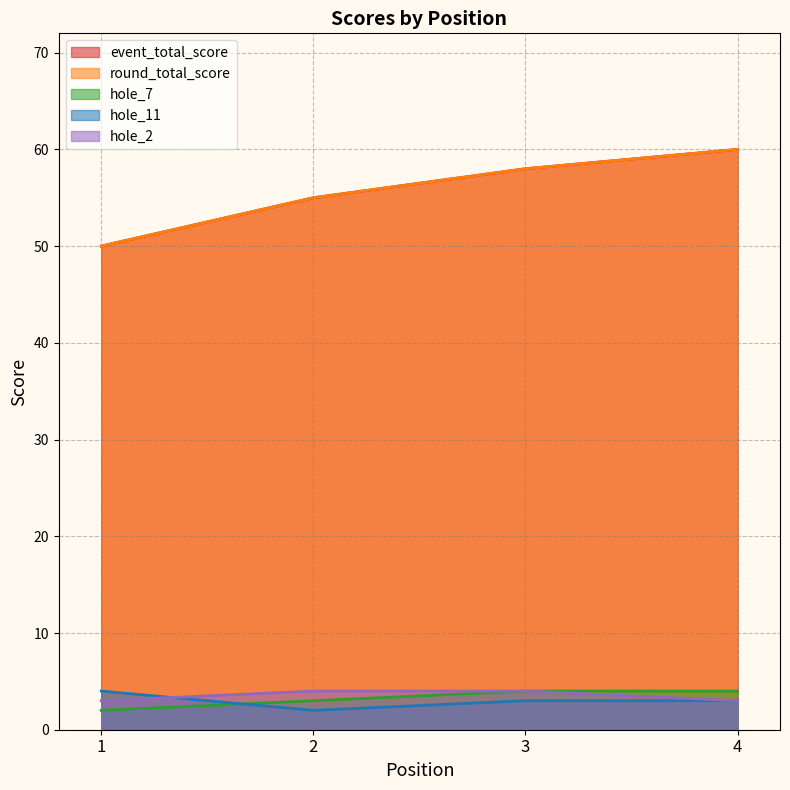

Which series has the widest spread of values?

event_total_score